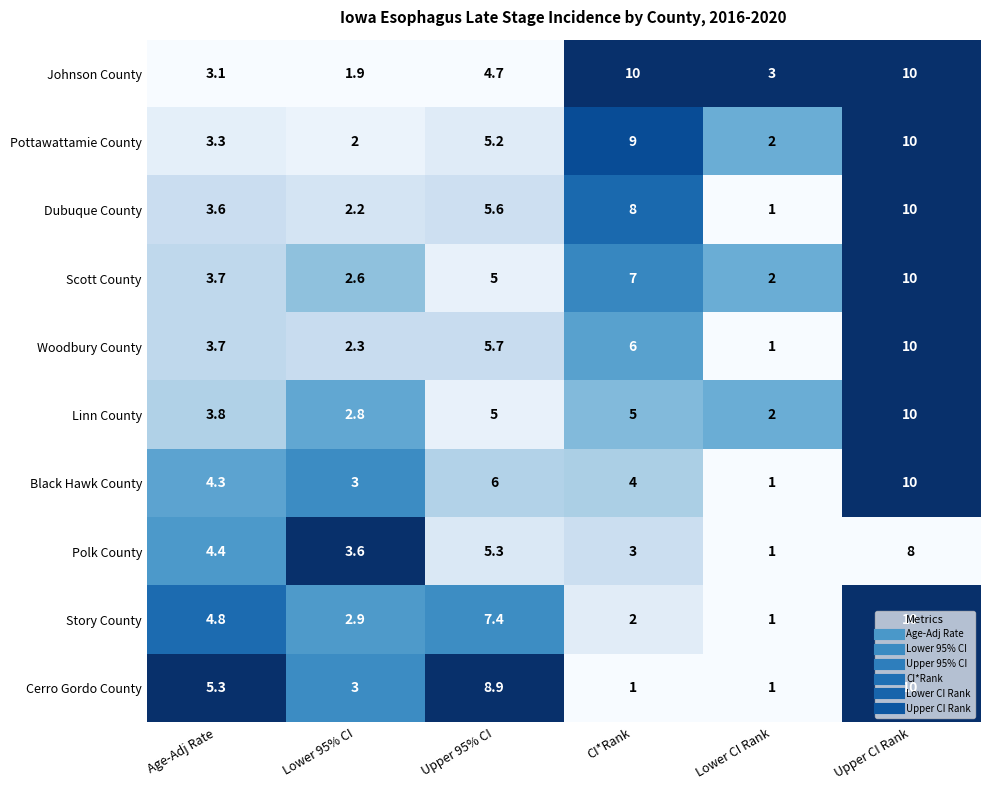

What is the difference between the highest and lowest values at CI*Rank?

9.0